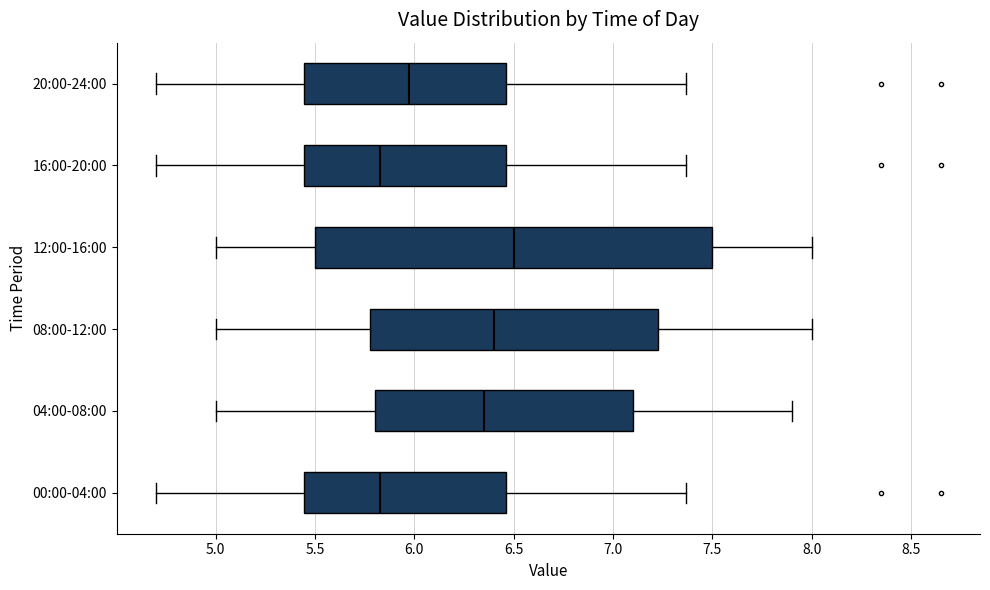

Where does the median line of the box for 16:00-20:00 sit on the x-axis? The values are not printed on the chart, so give them approximately, as read against the axis.

5.85